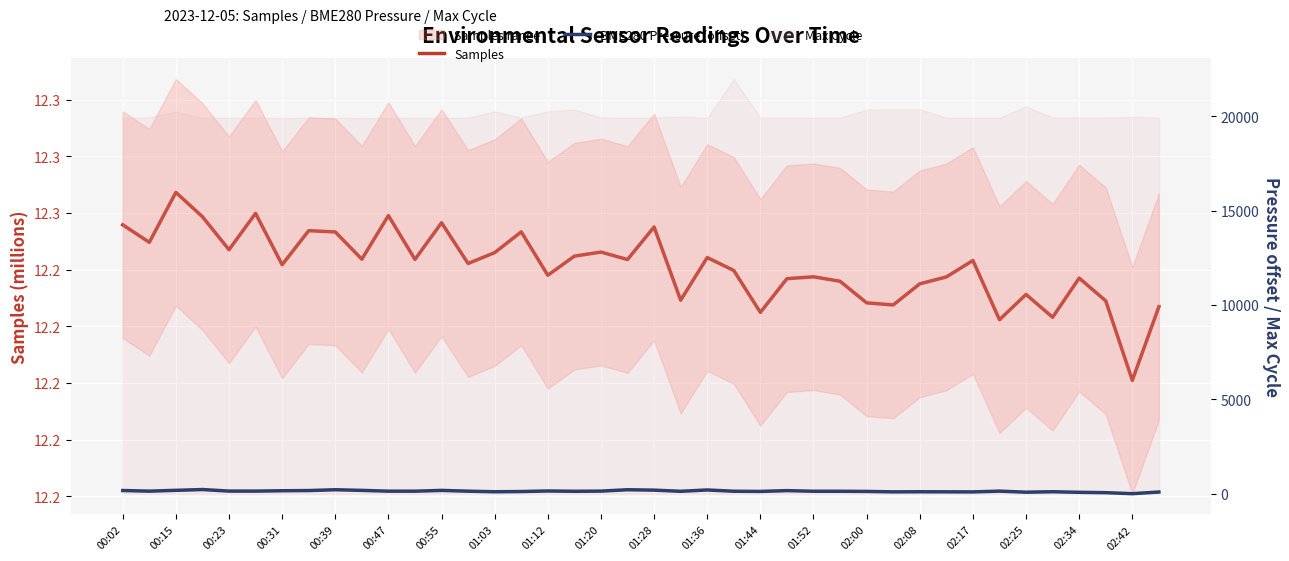

Is it true that BME280 Pressure (offset) equals 127.0 at 02:25?

True